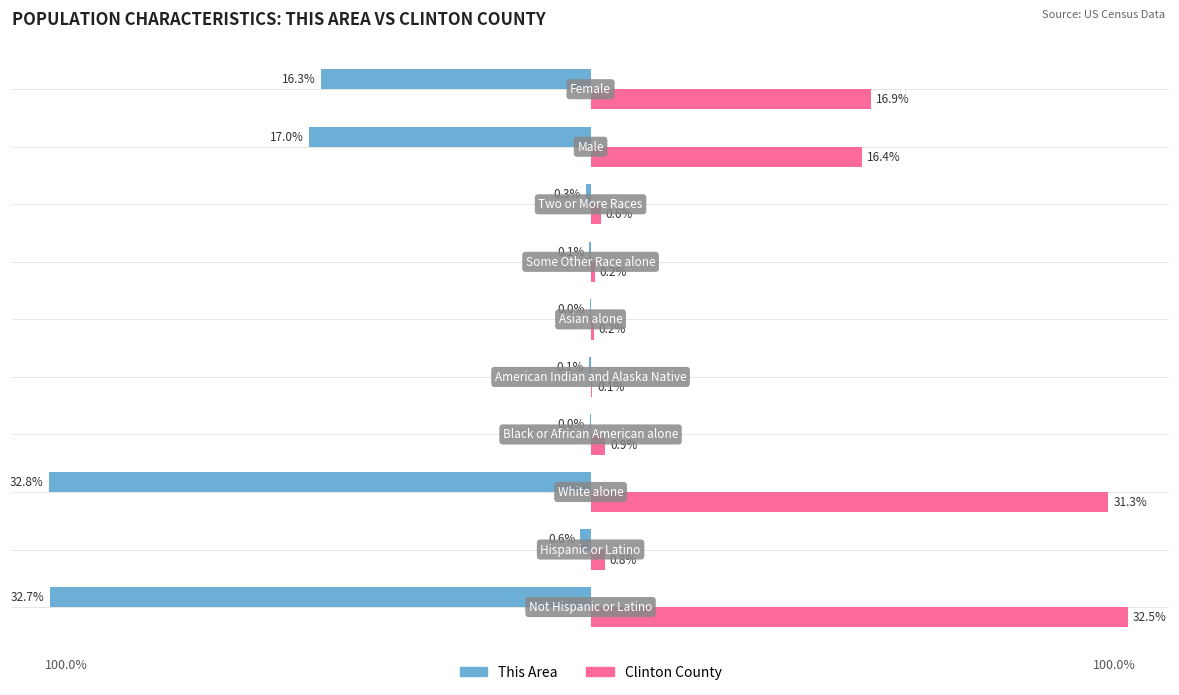

Which series has the largest total across all categories?

Clinton County